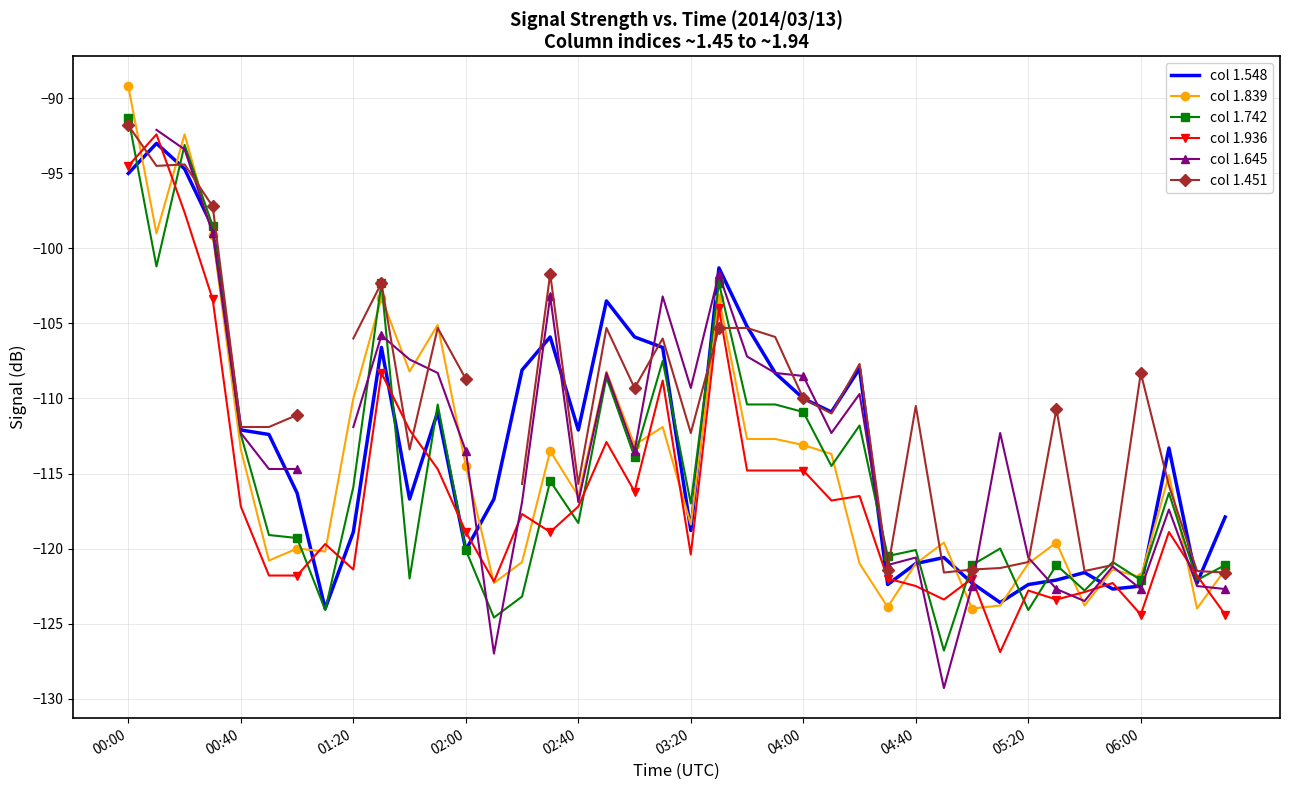

What is the lowest value of the col 1.936 series?

-126.9